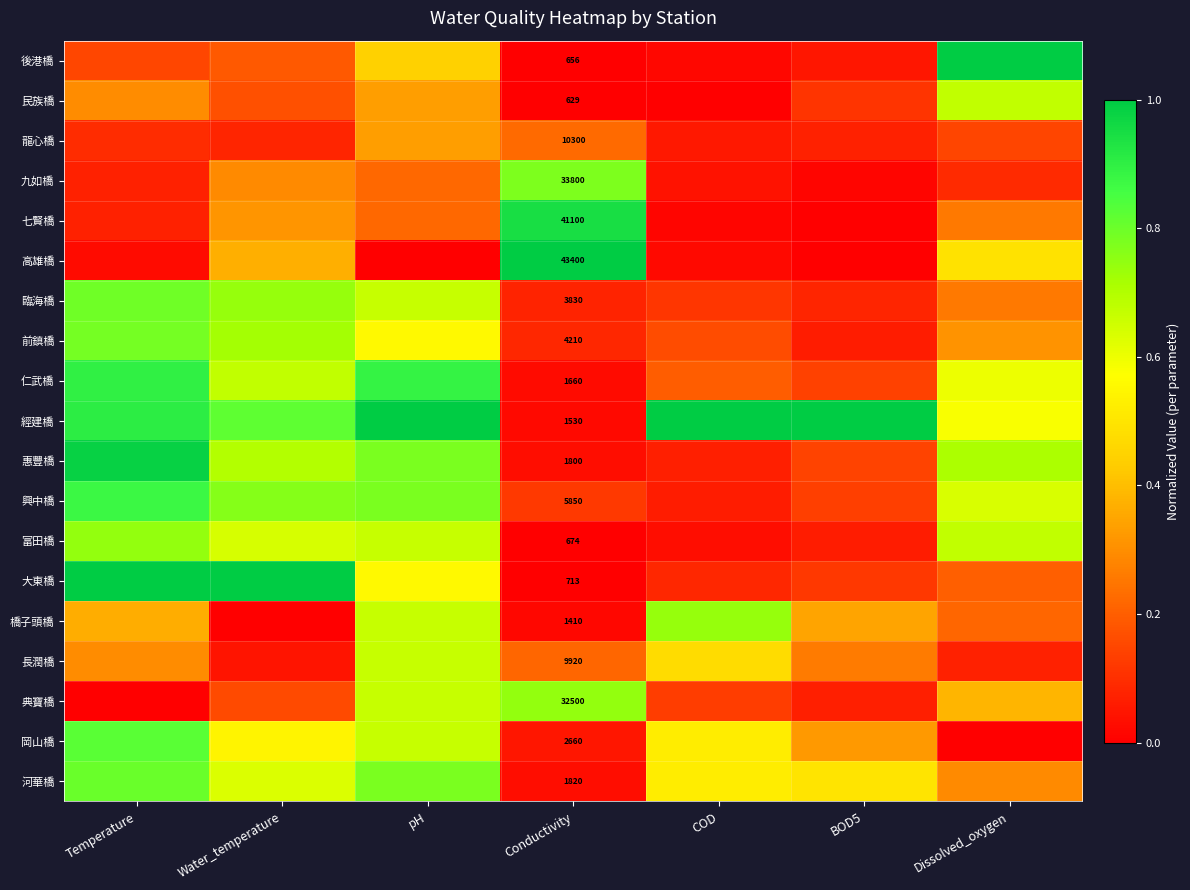

List the labels in order of 後港橋 value, largest first.

Dissolved_oxygen, pH, Water_temperature, Temperature, BOD5, COD, Conductivity